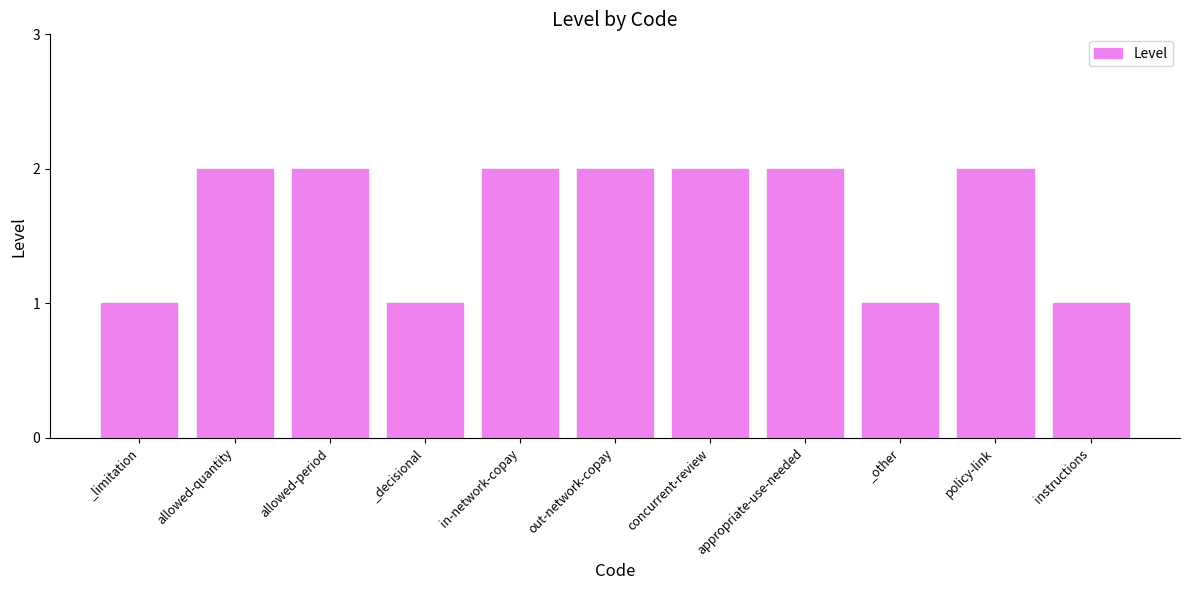

What is the ratio of the value at instructions to the value at out-network-copay?

0.5